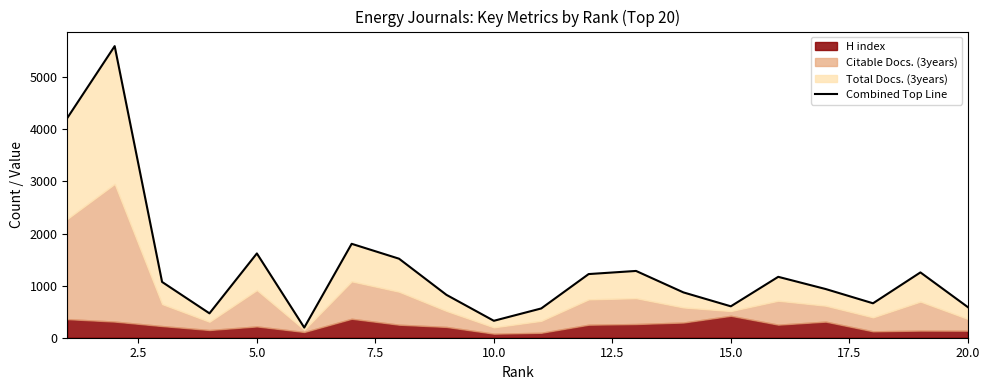

How many data points does each series have?

20